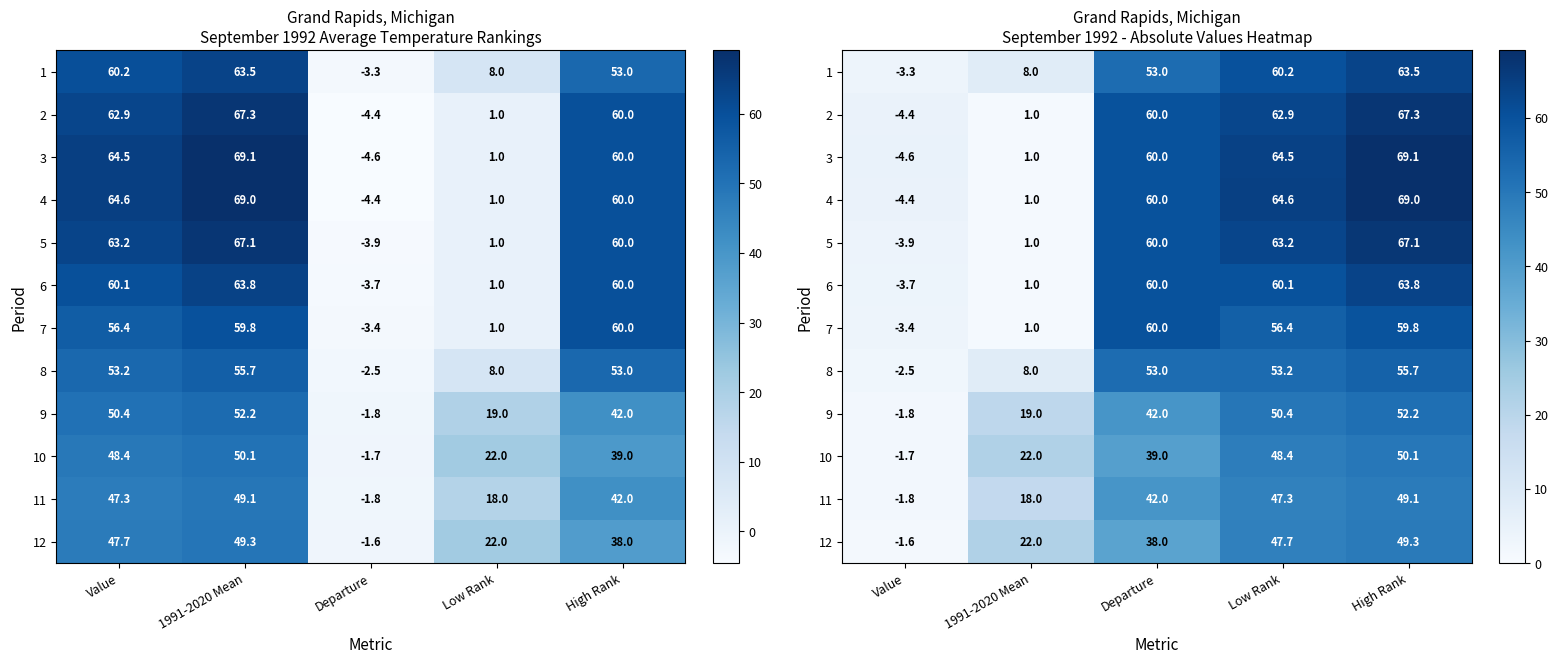

At how many categories does at least one series exceed 25?

3